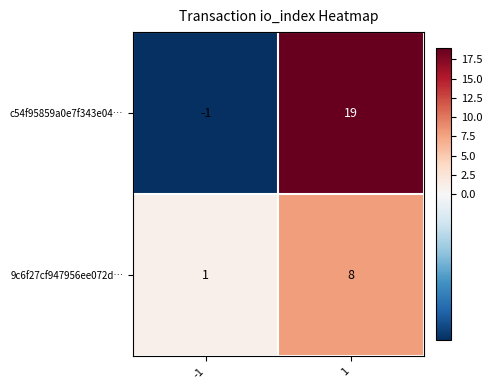

What is the difference between the highest and lowest values at -1?

2